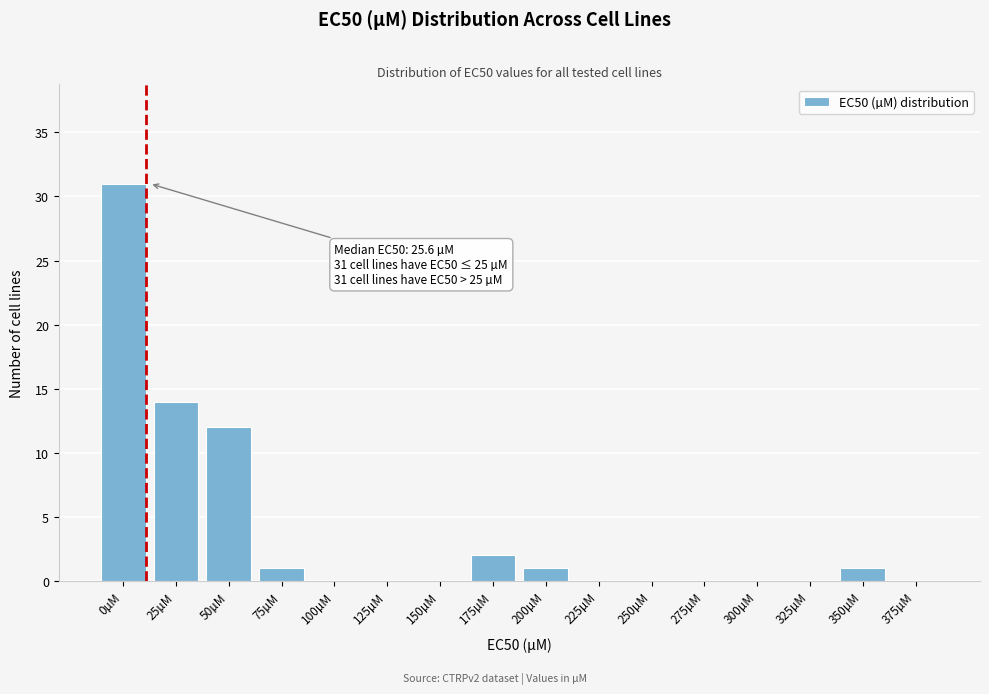

Reading left to right, what are all the values shown in this chart?

0µM=31	25µM=14	50µM=12	75µM=1	100µM=0	125µM=0	150µM=0	175µM=2	200µM=1	225µM=0	250µM=0	275µM=0	300µM=0	325µM=0	350µM=1	375µM=0